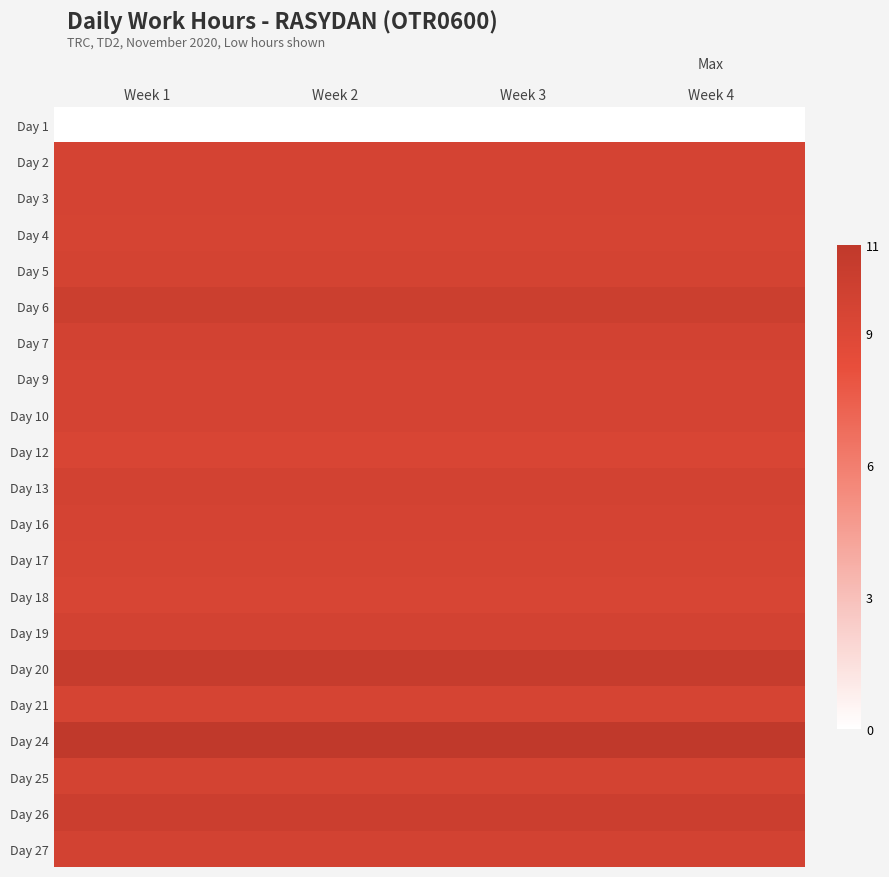

Reading left to right, transcribe all the data shown in this chart.

Day 1: Week 1=0.0	Week 2=0.0	Week 3=0.0	Week 4=0.0
Day 2: Week 1=9.6	Week 2=9.6	Week 3=9.6	Week 4=9.6
Day 3: Week 1=9.6	Week 2=9.6	Week 3=9.6	Week 4=9.6
Day 4: Week 1=9.5	Week 2=9.5	Week 3=9.5	Week 4=9.5
Day 5: Week 1=9.7	Week 2=9.7	Week 3=9.7	Week 4=9.7
Day 6: Week 1=10.2	Week 2=10.2	Week 3=10.2	Week 4=10.2
Day 7: Week 1=9.7	Week 2=9.7	Week 3=9.7	Week 4=9.7
Day 9: Week 1=9.6	Week 2=9.6	Week 3=9.6	Week 4=9.6
Day 10: Week 1=9.6	Week 2=9.6	Week 3=9.6	Week 4=9.6
Day 12: Week 1=9.3	Week 2=9.3	Week 3=9.3	Week 4=9.3
Day 13: Week 1=9.7	Week 2=9.7	Week 3=9.7	Week 4=9.7
Day 16: Week 1=9.6	Week 2=9.6	Week 3=9.6	Week 4=9.6
Day 17: Week 1=9.5	Week 2=9.5	Week 3=9.5	Week 4=9.5
Day 18: Week 1=9.4	Week 2=9.4	Week 3=9.4	Week 4=9.4
Day 19: Week 1=9.7	Week 2=9.7	Week 3=9.7	Week 4=9.7
Day 20: Week 1=10.5	Week 2=10.5	Week 3=10.5	Week 4=10.5
Day 21: Week 1=9.5	Week 2=9.5	Week 3=9.5	Week 4=9.5
Day 24: Week 1=10.9	Week 2=10.9	Week 3=10.9	Week 4=10.9
Day 25: Week 1=9.7	Week 2=9.7	Week 3=9.7	Week 4=9.7
Day 26: Week 1=10.2	Week 2=10.2	Week 3=10.2	Week 4=10.2
Day 27: Week 1=9.7	Week 2=9.7	Week 3=9.7	Week 4=9.7